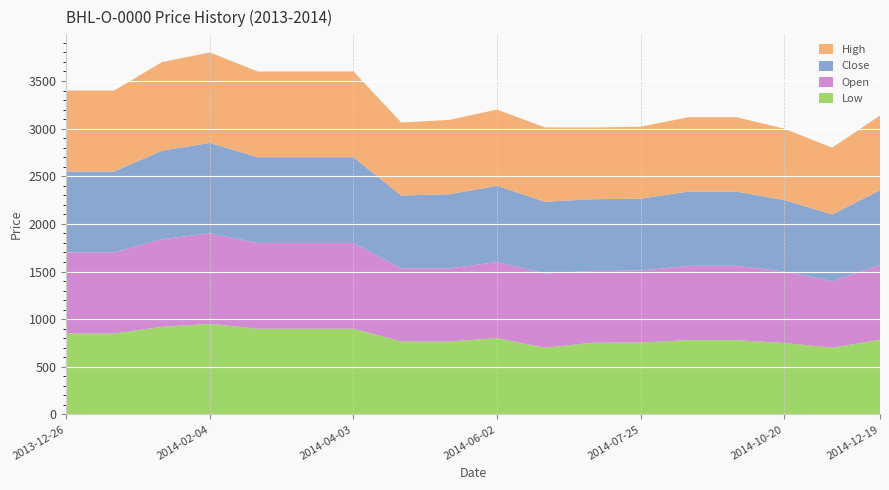

Reading left to right, list all the values displayed in this chart.

Low: 2013-12-26=850.0	2014-01-16=850.0	2014-01-30=920.0	2014-02-04=950.0	2014-02-25=900.0	2014-03-21=900.0	2014-04-03=900.0	2014-05-02=766.0	2014-05-08=766.0	2014-06-02=800.0	2014-07-01=700.0	2014-07-02=753.0	2014-07-25=755.0	2014-09-16=780.0	2014-10-10=780.0	2014-10-20=750.0	2014-11-25=700.0	2014-12-19=784.0
Open: 2013-12-26=850.0	2014-01-16=850.0	2014-01-30=920.0	2014-02-04=950.0	2014-02-25=900.0	2014-03-21=900.0	2014-04-03=900.0	2014-05-02=766.0	2014-05-08=766.0	2014-06-02=800.0	2014-07-01=780.0	2014-07-02=753.0	2014-07-25=755.0	2014-09-16=780.0	2014-10-10=780.0	2014-10-20=750.0	2014-11-25=700.0	2014-12-19=784.0
Close: 2013-12-26=850.0	2014-01-16=850.0	2014-01-30=928.6	2014-02-04=950.0	2014-02-25=900.0	2014-03-21=900.0	2014-04-03=900.0	2014-05-02=766.0	2014-05-08=779.8	2014-06-02=800.0	2014-07-01=753.3	2014-07-02=753.0	2014-07-25=755.0	2014-09-16=780.0	2014-10-10=780.0	2014-10-20=750.0	2014-11-25=700.0	2014-12-19=784.5
High: 2013-12-26=850.0	2014-01-16=850.0	2014-01-30=930.0	2014-02-04=950.0	2014-02-25=900.0	2014-03-21=900.0	2014-04-03=900.0	2014-05-02=766.0	2014-05-08=780.0	2014-06-02=800.0	2014-07-01=780.0	2014-07-02=753.0	2014-07-25=755.0	2014-09-16=780.0	2014-10-10=780.0	2014-10-20=750.0	2014-11-25=700.0	2014-12-19=785.0